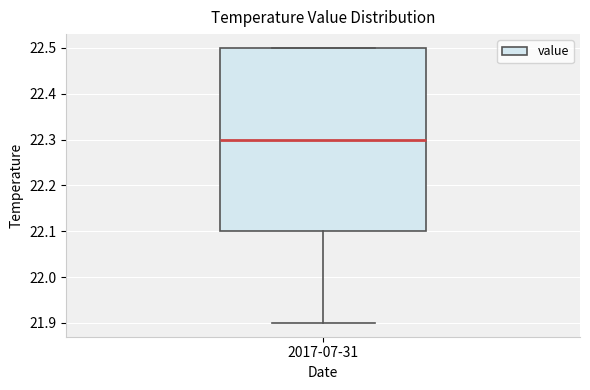

Transcribe this box plot: give where the median line is, the range the box spans, and where the two whiskers end, as read against the y-axis. The values are not printed on the chart, so give them approximately, as read against the axis.

median 22.3, box 22.1 to 22.5, whiskers 21.9 to 22.5